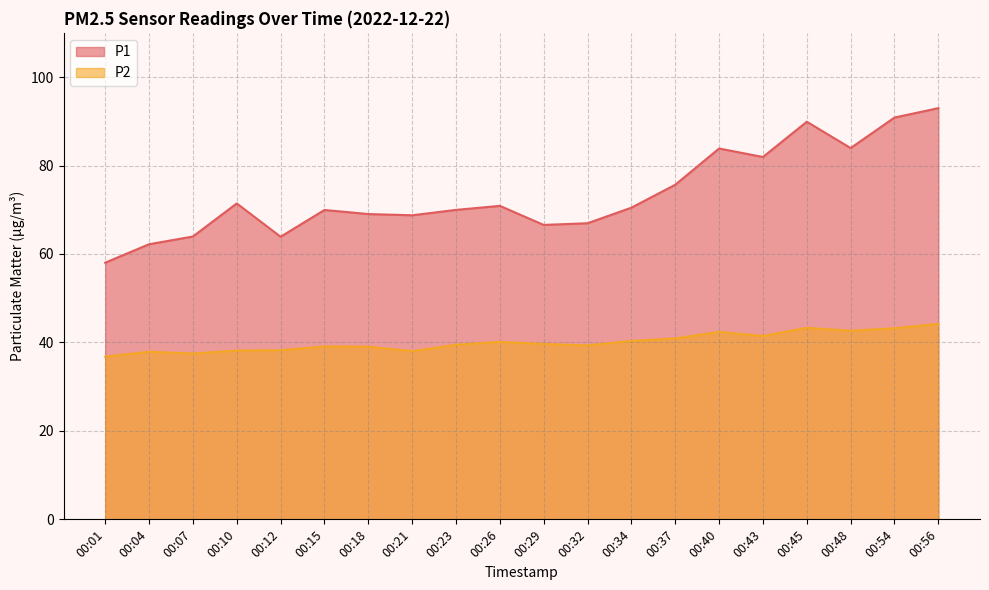

Read the P1 value at 00:12.

63.9